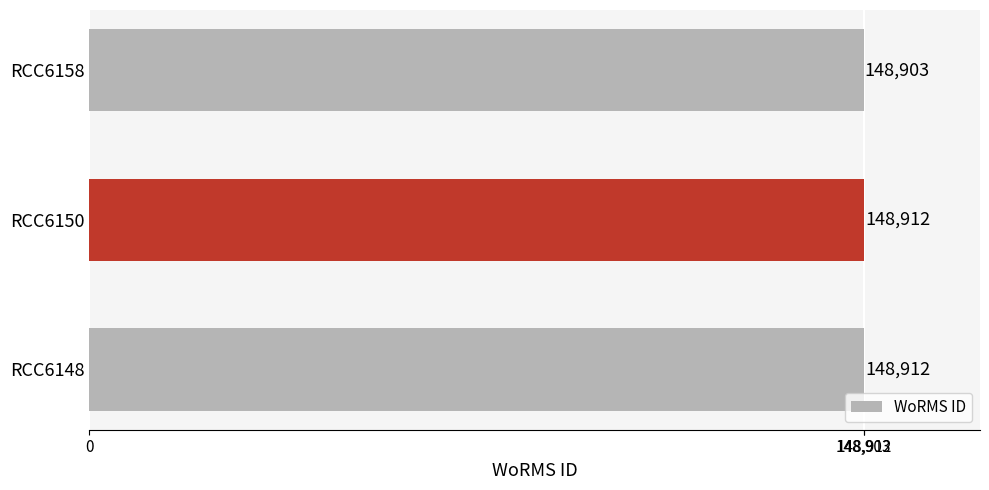

How many values are below 148912?

1